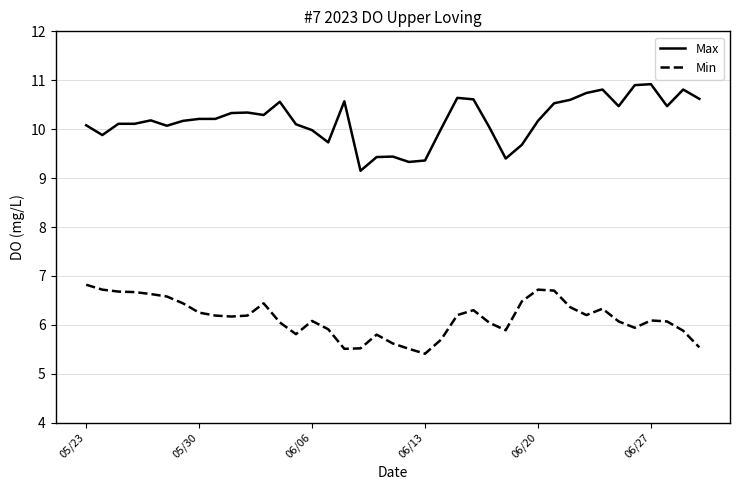

Rank the series by their average value, from highest to lowest.

Max, Min